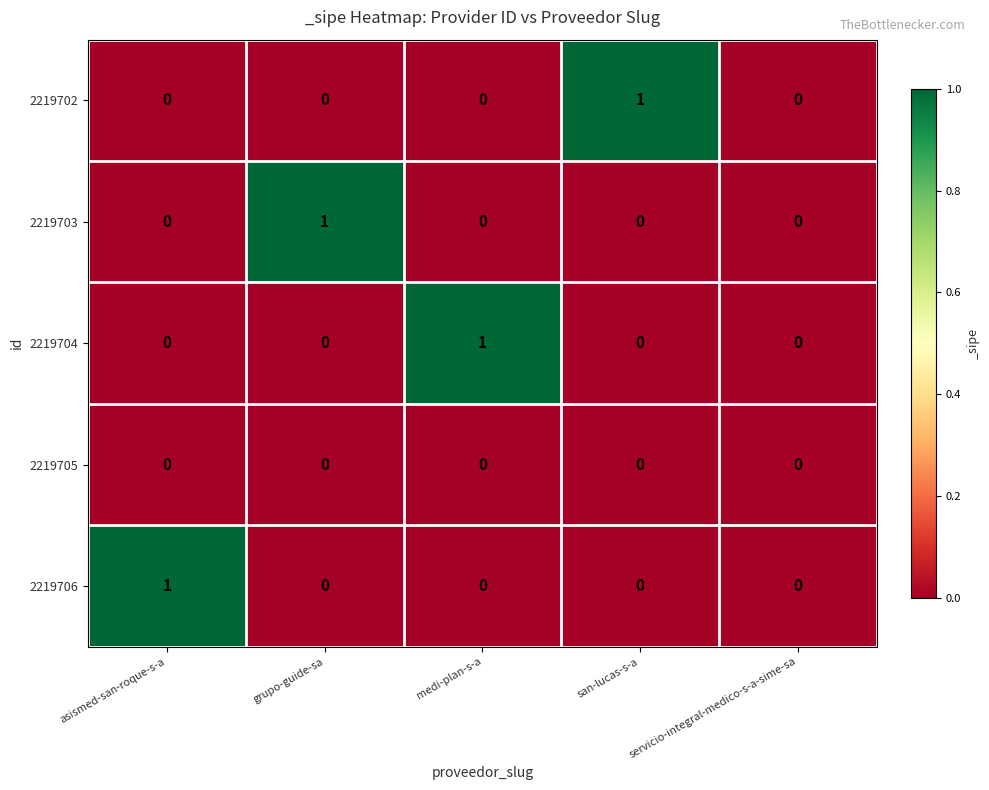

Which series changed the most between san-lucas-s-a and servicio-integral-medico-s-a-sime-sa?

2219702